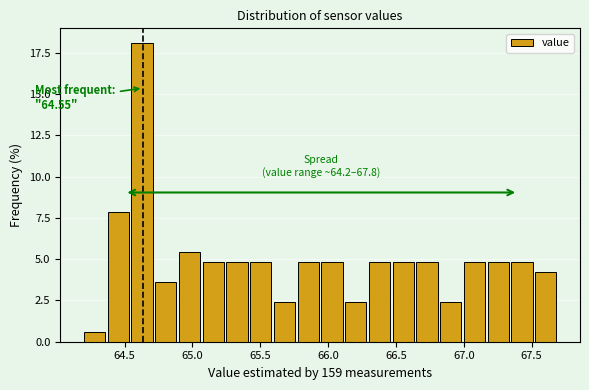

Around what value on the x-axis is the tallest bar? Give the approximate position of its centre, as read against the axis.

64.65